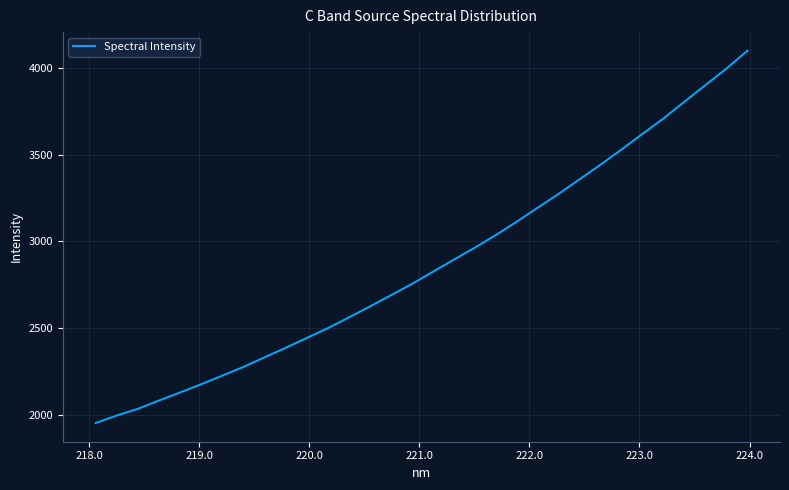

What is the difference between the maximum and minimum values?

2146.2